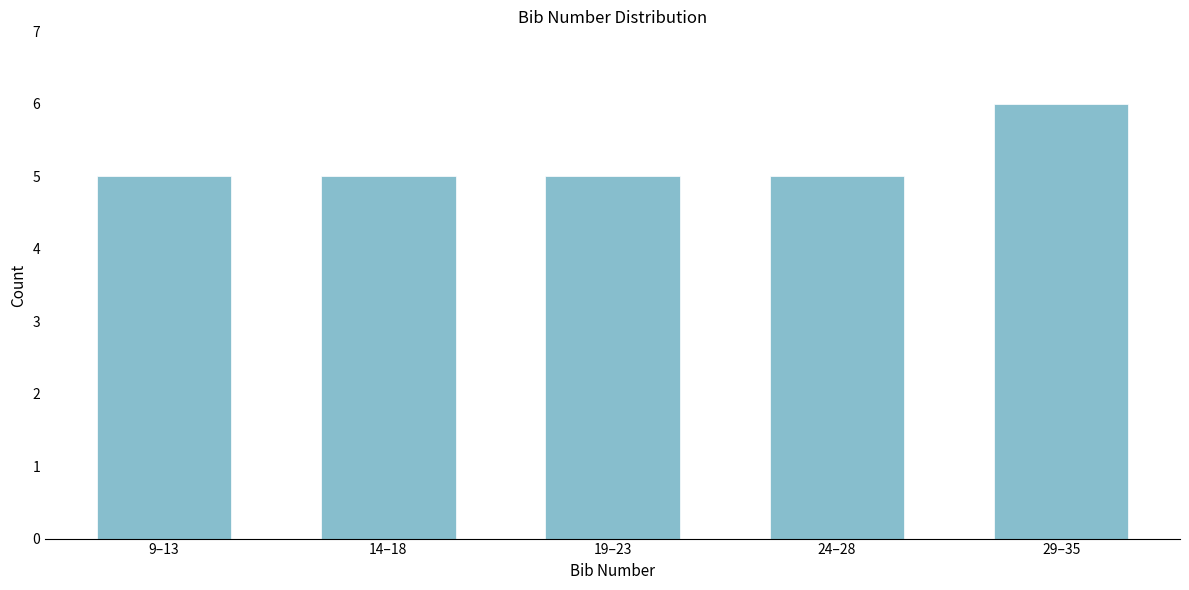

Reading left to right, transcribe all the data shown in this chart.

9–13=5	14–18=5	19–23=5	24–28=5	29–35=6